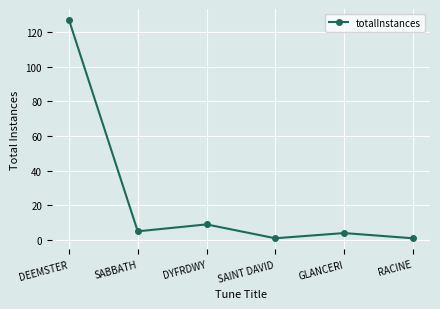

Reading left to right, list all the values displayed in this chart.

127	5	9	1	4	1